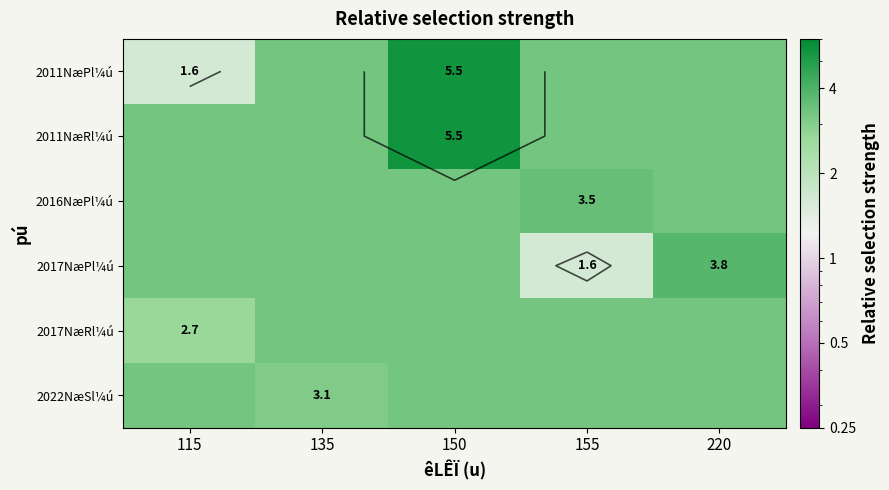

What is the total value across all series at 150?

24.2